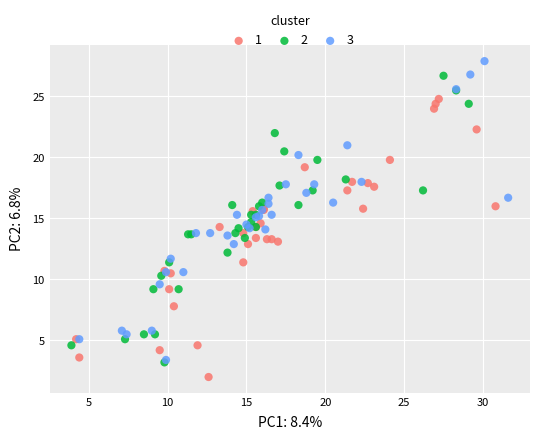

Which series contains the highest Y value?

3